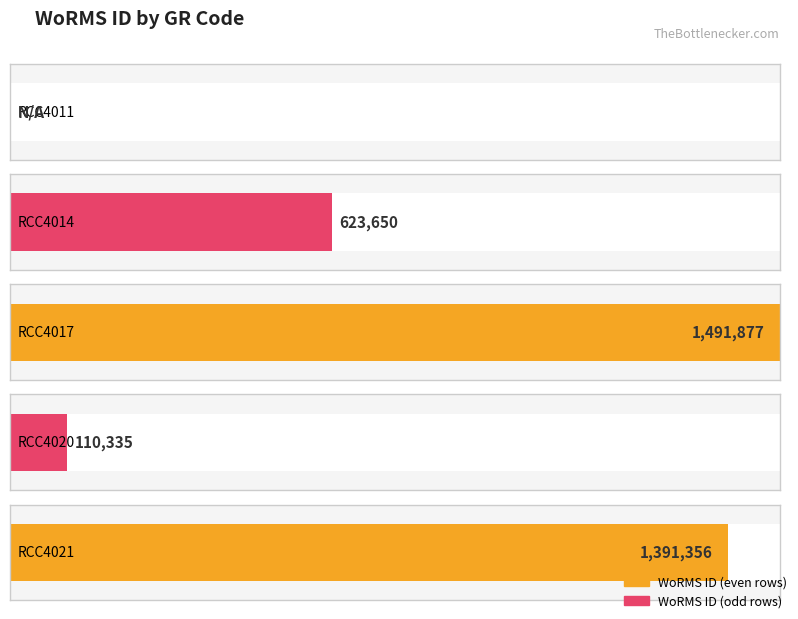

List the labels in order of value, largest first.

RCC4017, RCC4021, RCC4014, RCC4020, RCC4011